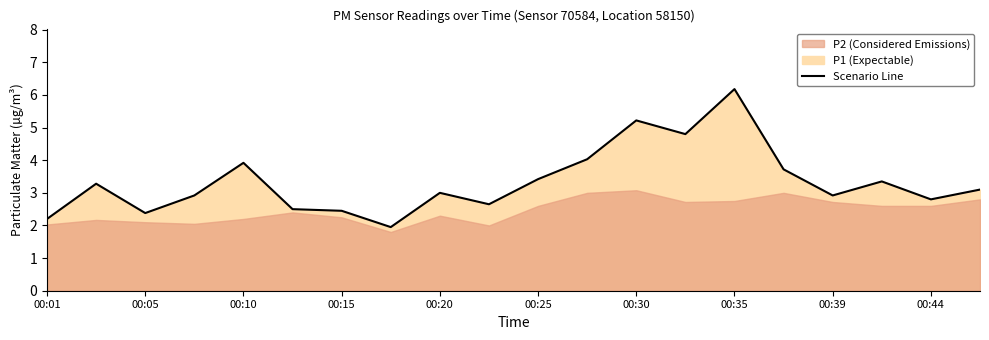

True or false: there are more than 0 points higher than both neighbors.

True